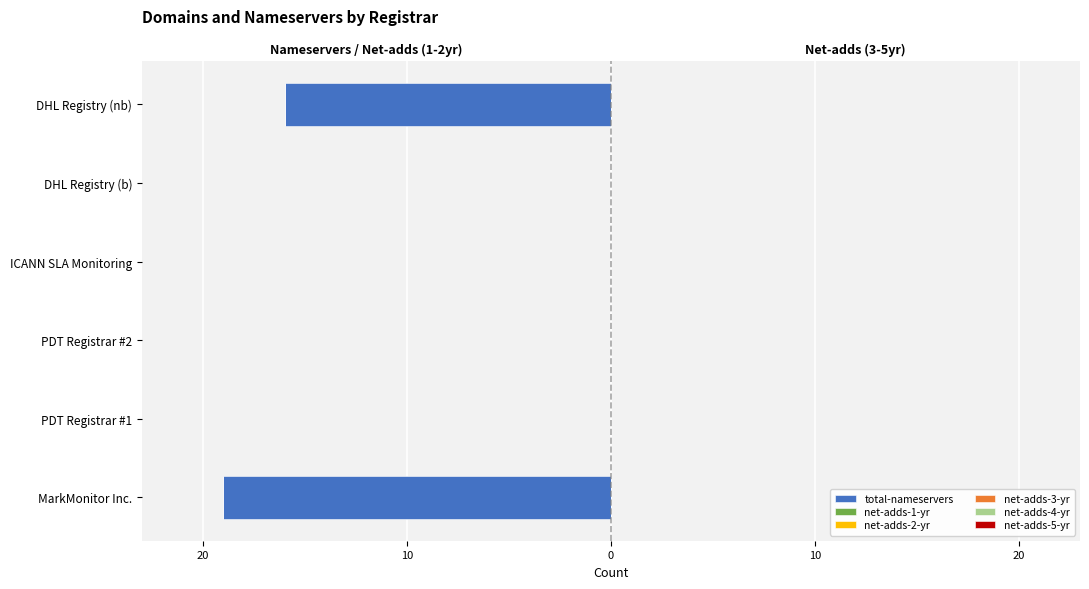

Reading left to right, transcribe all the data shown in this chart.

total-nameservers: -19.0	0.0	0.0	0.0	0.0	-16.0
net-adds-1-yr: 0.6	0.6	0.6	0.6	0.6	0.6
net-adds-2-yr: 0.6	0.6	0.6	0.6	0.6	0.6
net-adds-3-yr: 0.6	0.6	0.6	0.6	0.6	0.6
net-adds-4-yr: 0.6	0.6	0.6	0.6	0.6	0.6
net-adds-5-yr: 0.6	0.6	0.6	0.6	0.6	0.6